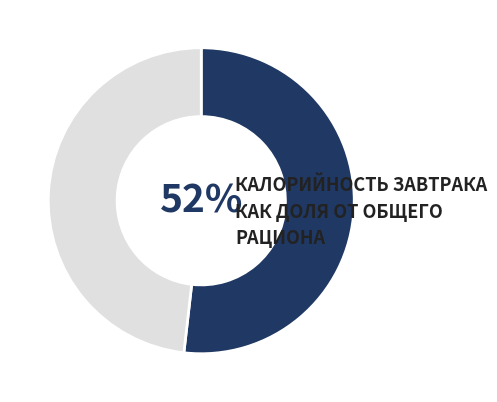

Count the number of slices in the pie.

2